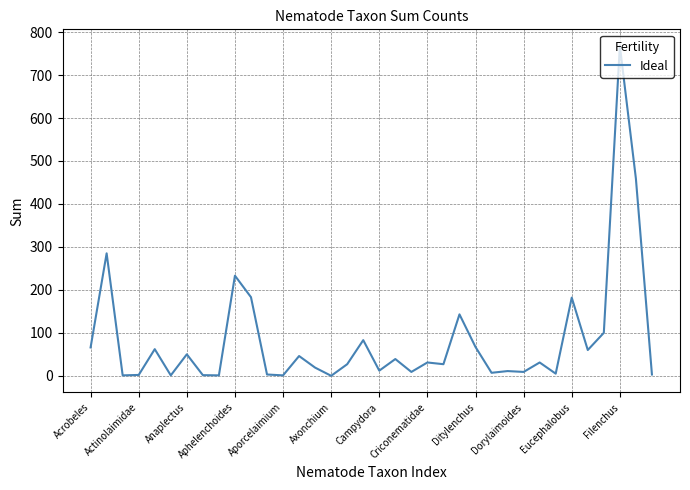

What is the maximum value shown in the chart?

768.0